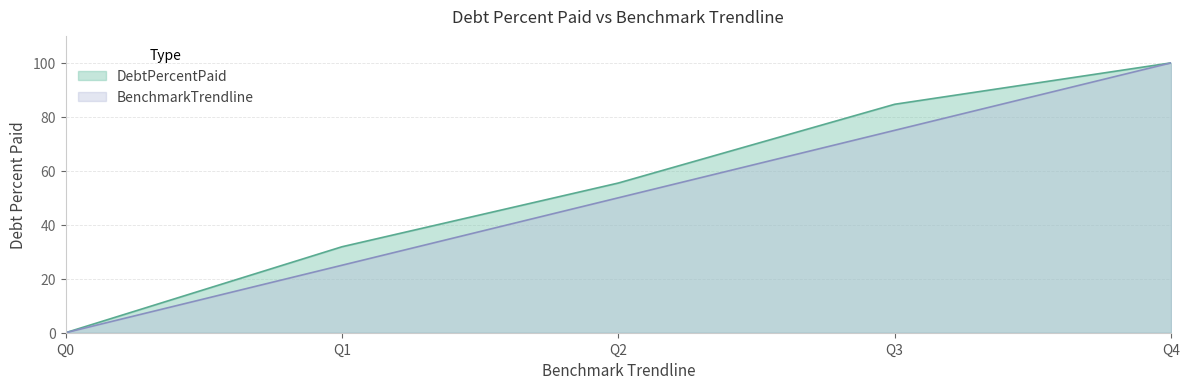

True or false: DebtPercentPaid has a value of 39.2 at Q3.

False